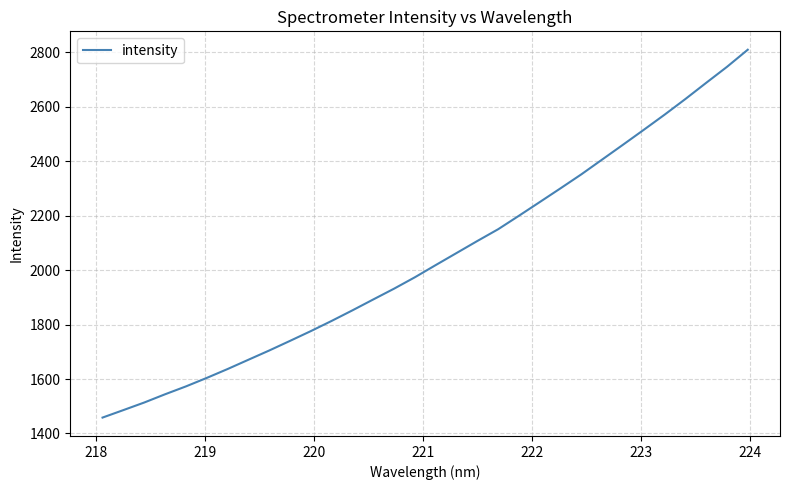

What is the greatest value displayed?

2809.9